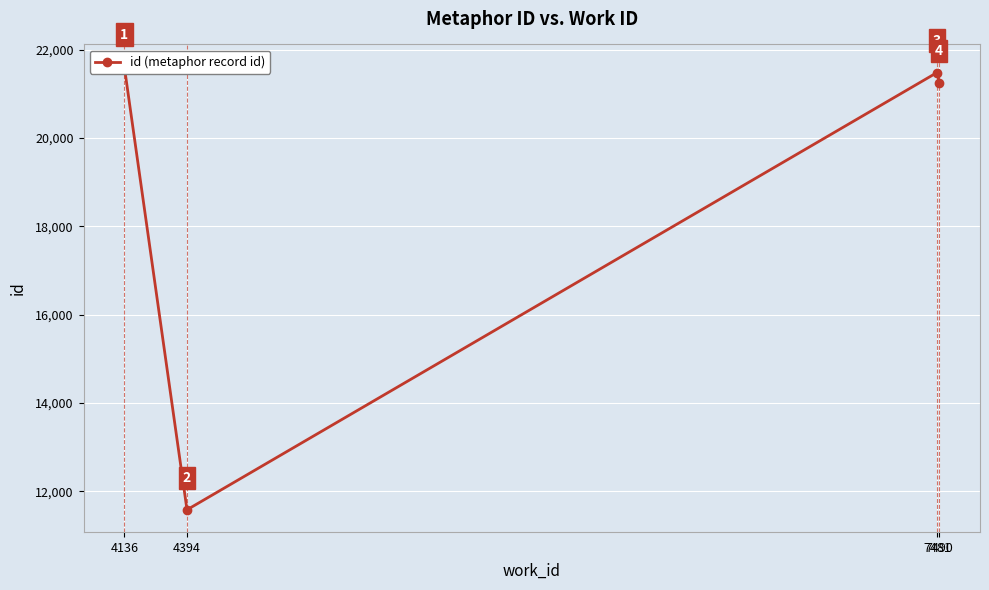

What is the difference between the second highest and minimum values?

9904